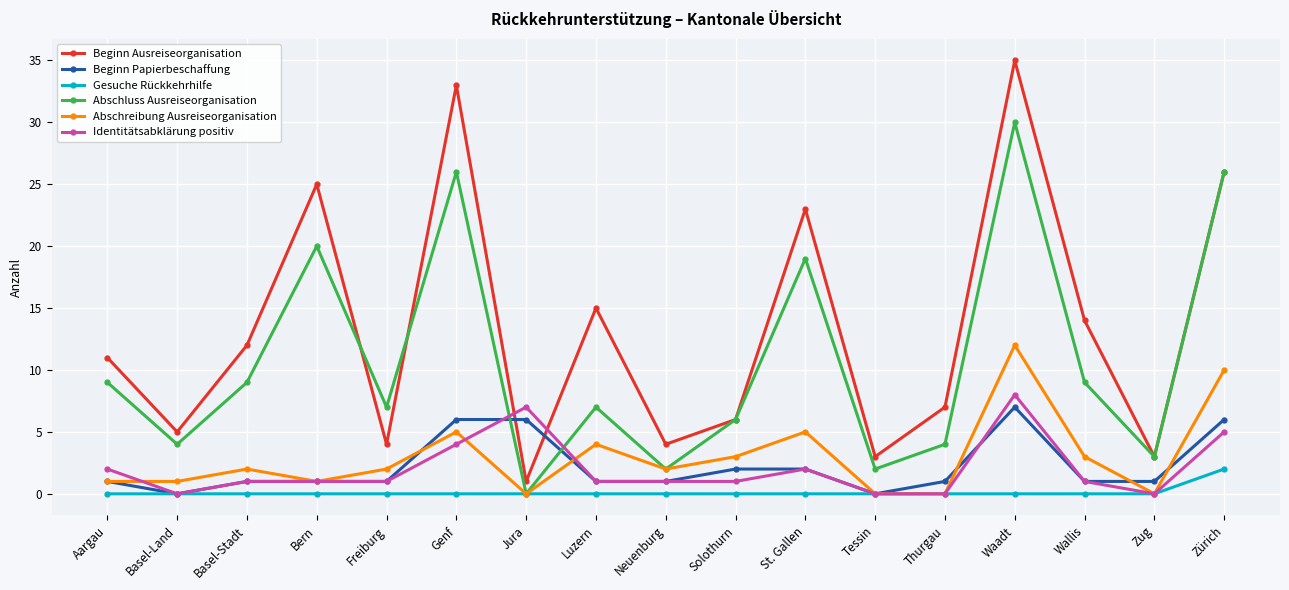

Does the chart display data point markers on the line(s)?

Yes